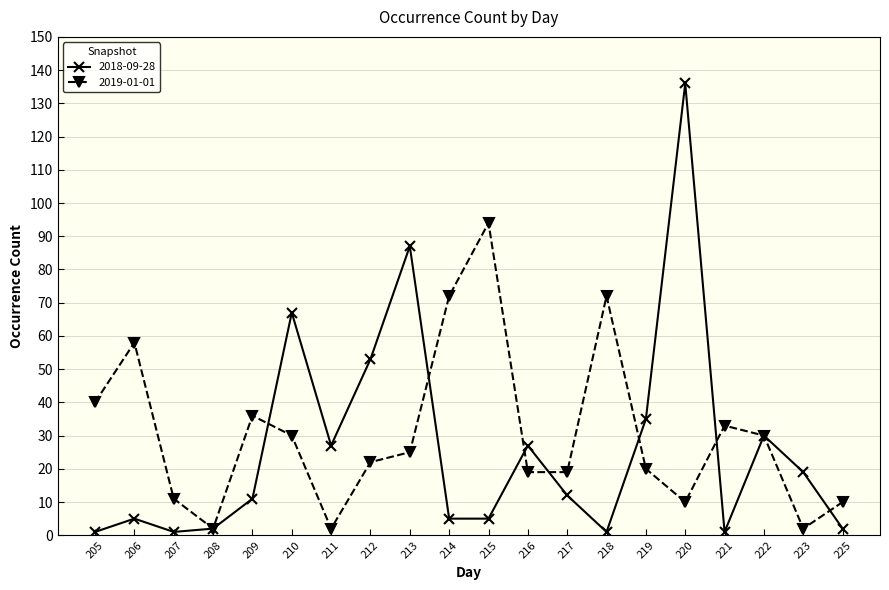

Is it true that 2019-01-01 equals 30 at 222?

True